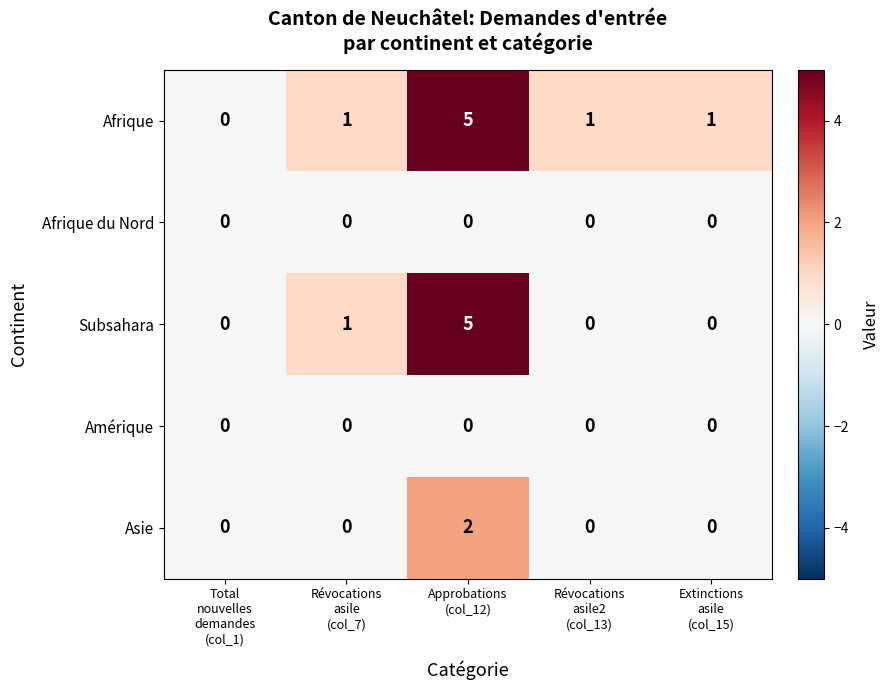

What is the sum of all Subsahara values?

6